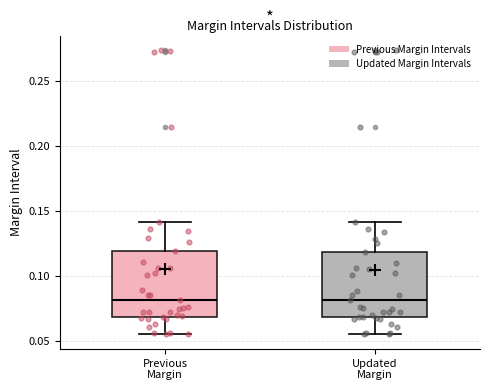

Reading left to right, transcribe this box plot: for each box, give where its median line is, the range the box spans, and where its two whiskers end, as read against the y-axis. The values are not printed on the chart, so give them approximately, as read against the axis.

Previous Margin: median 0.080, box 0.070 to 0.120, whiskers 0.055 to 0.140
Updated Margin: median 0.080, box 0.070 to 0.120, whiskers 0.055 to 0.140